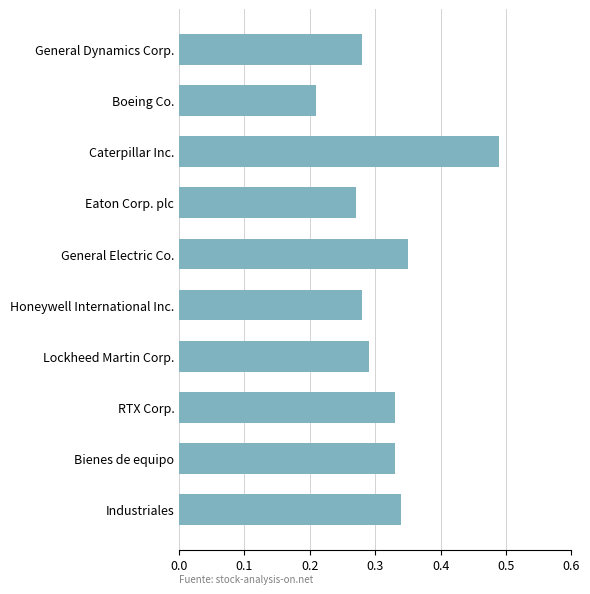

What is the sum of all values?

3.2